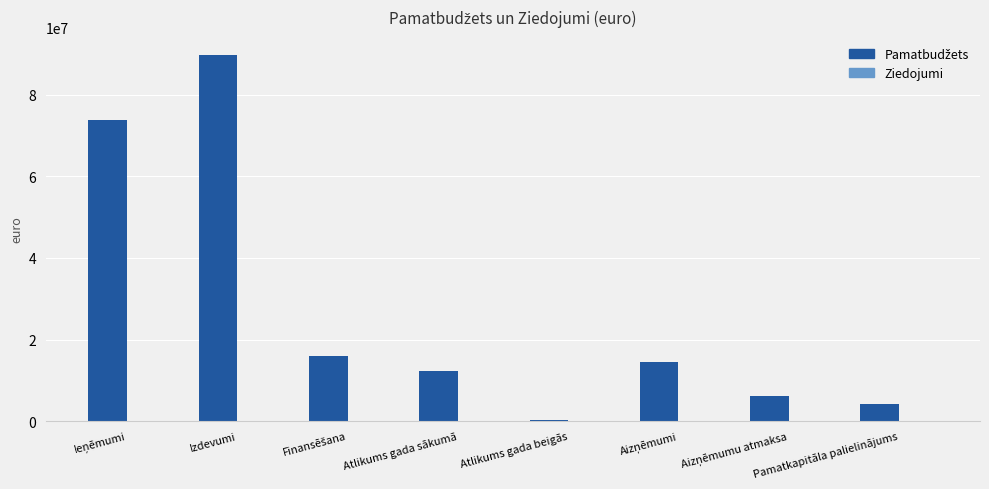

Which category has the highest value across all series?

Izdevumi